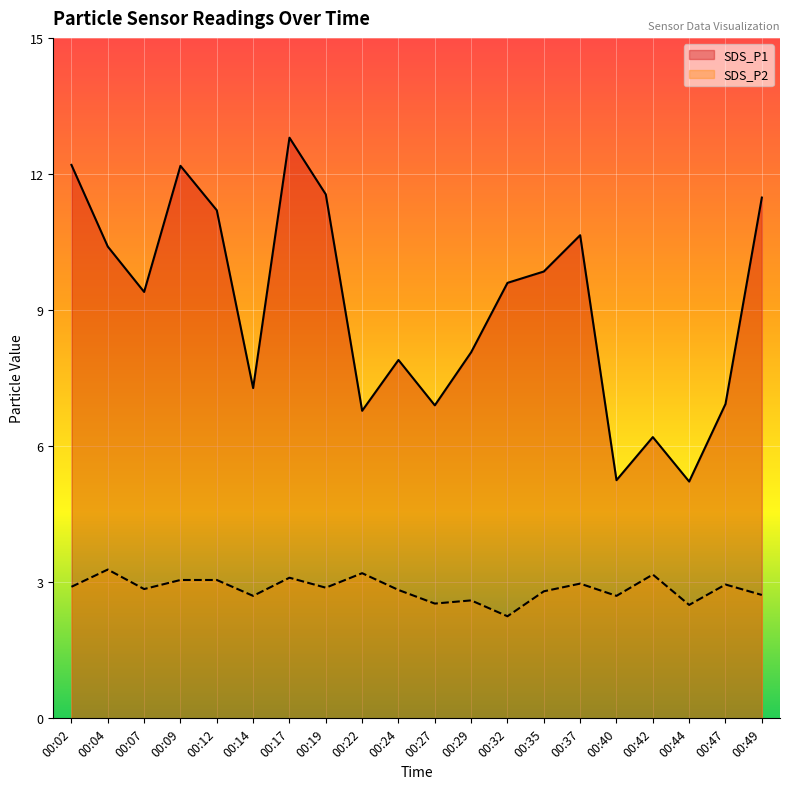

What is the sum of all SDS_P2 values?

57.0